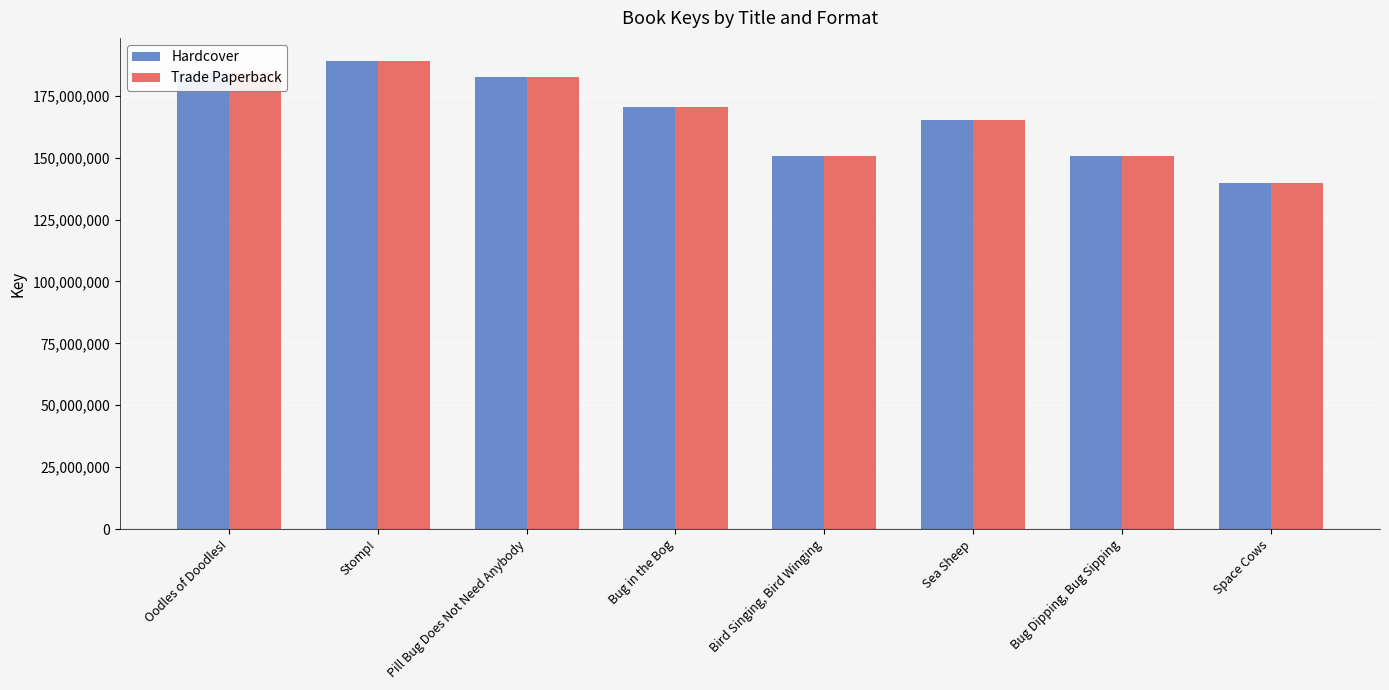

True or false: Hardcover has a value of 254879378 at Pill Bug Does Not Need Anybody.

False